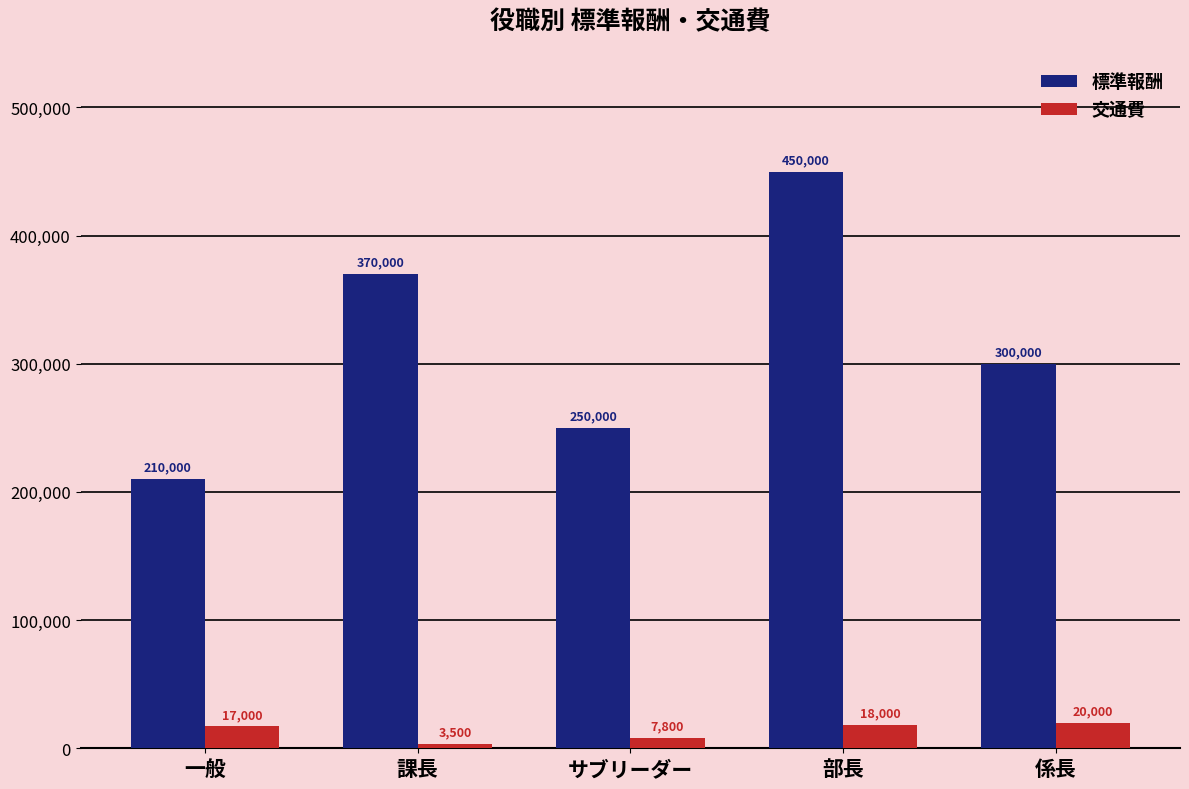

Which series has the largest total across all categories?

標準報酬